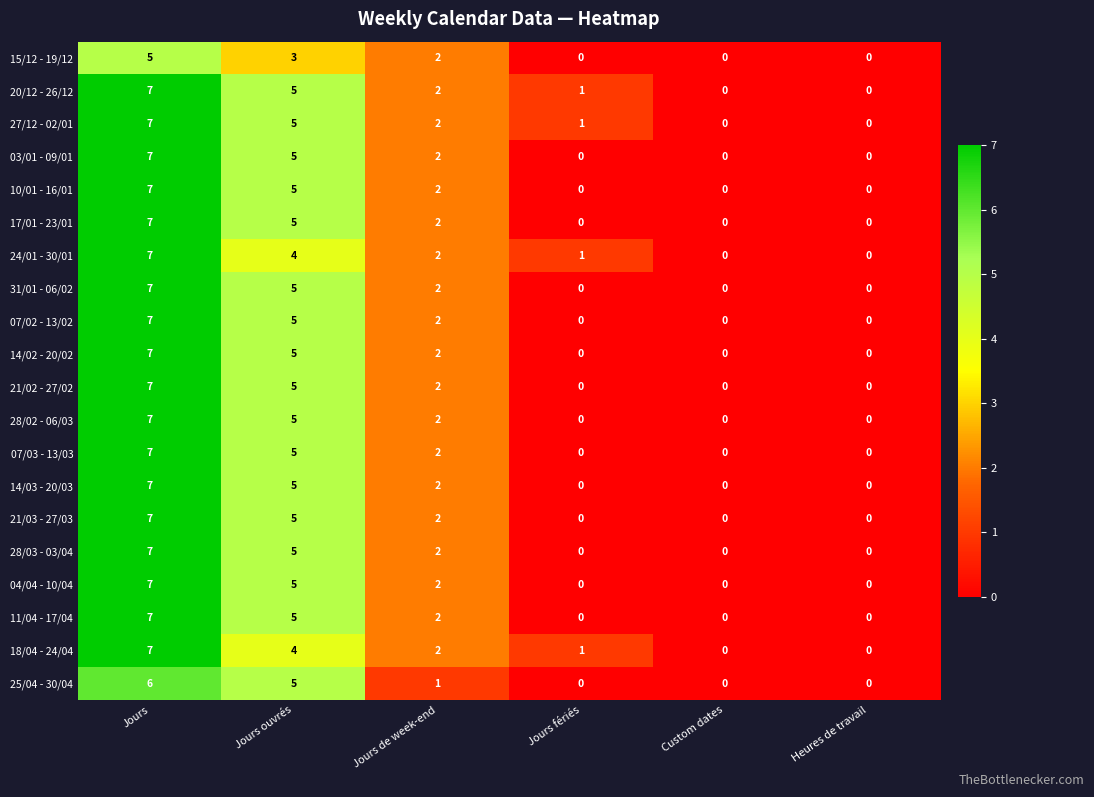

At which category does the chart reach its peak across all series?

Jours